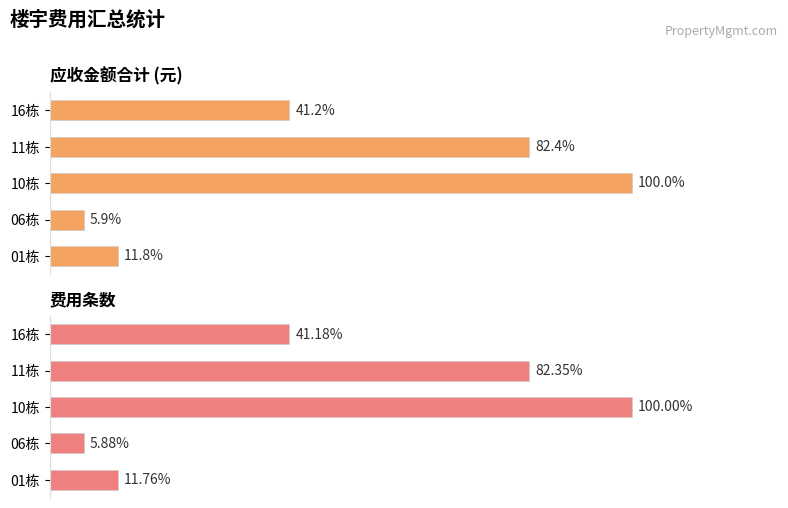

List the series in order of their peak value, lowest first.

费用条数, 应收金额合计